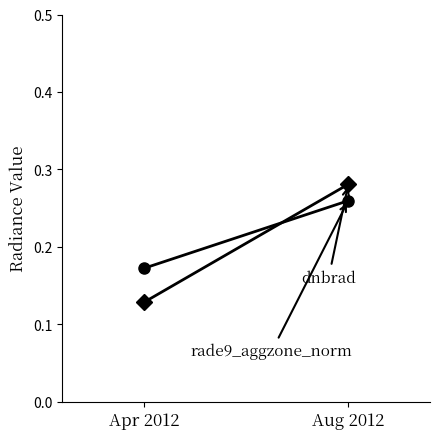

Which label corresponds to the smallest value in the chart?

Apr 2012